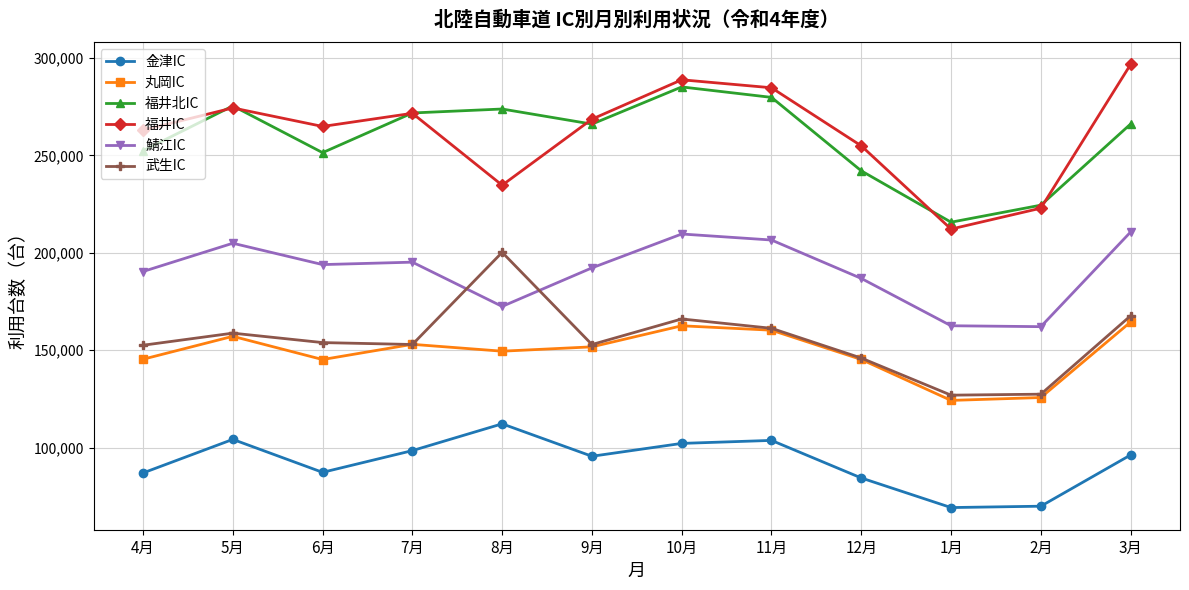

True or false: 福井北IC and 鯖江IC intersect in this chart.

False